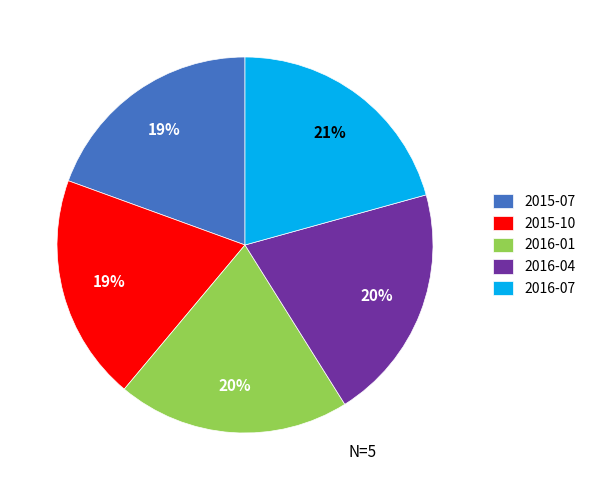

Between 2016-01 and 2016-07, which is larger?

2016-07